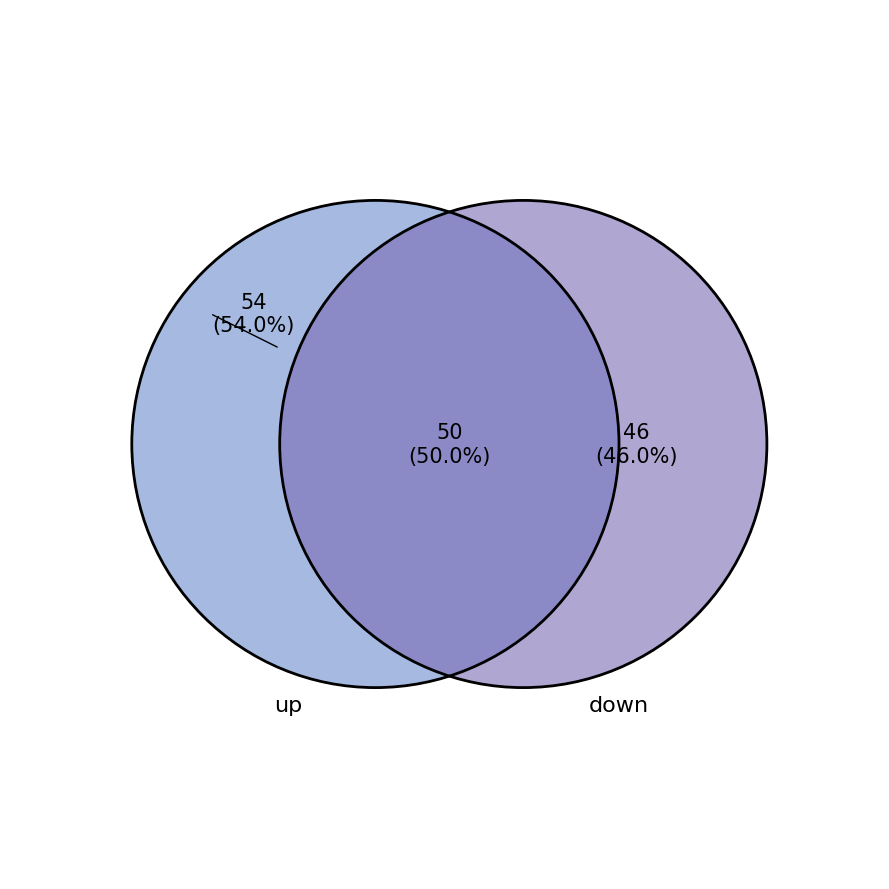

To the nearest percent, what is the difference between the largest and smallest slice percentages?

8%